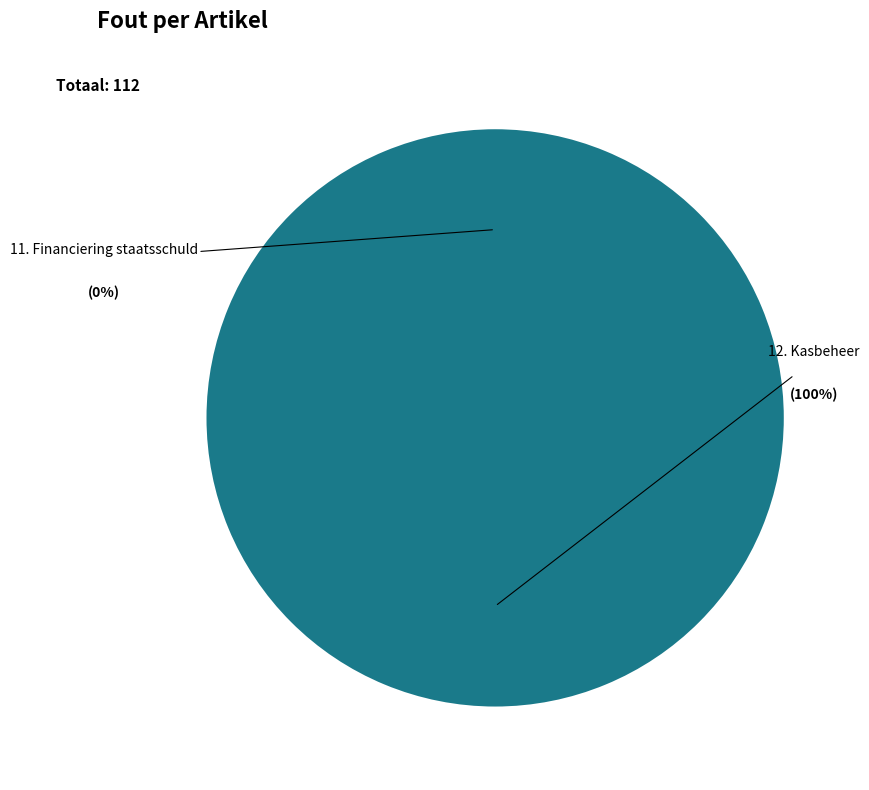

To the nearest percent, what is the difference between the 12. Kasbeheer and 11. Financiering staatsschuld slice percentages?

100%